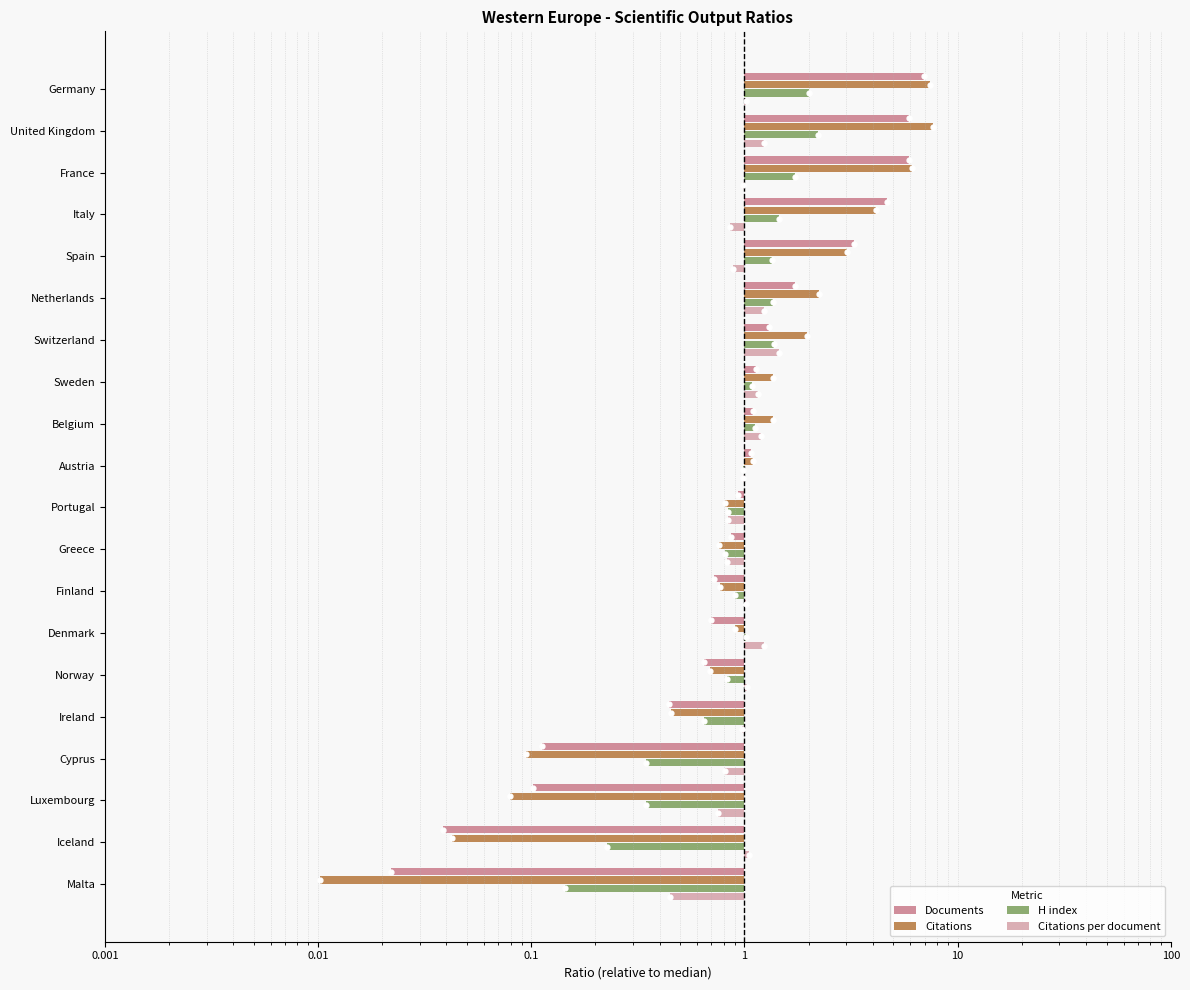

What is the total value across all series at Denmark?

0.3